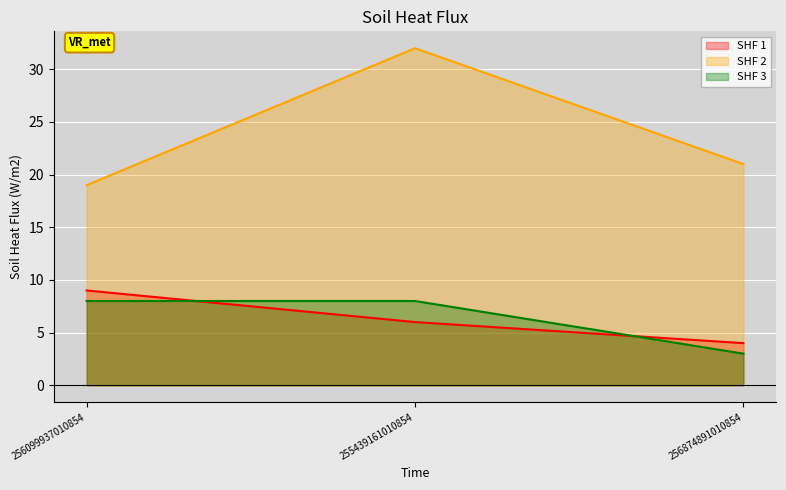

What is the greatest value displayed?

32